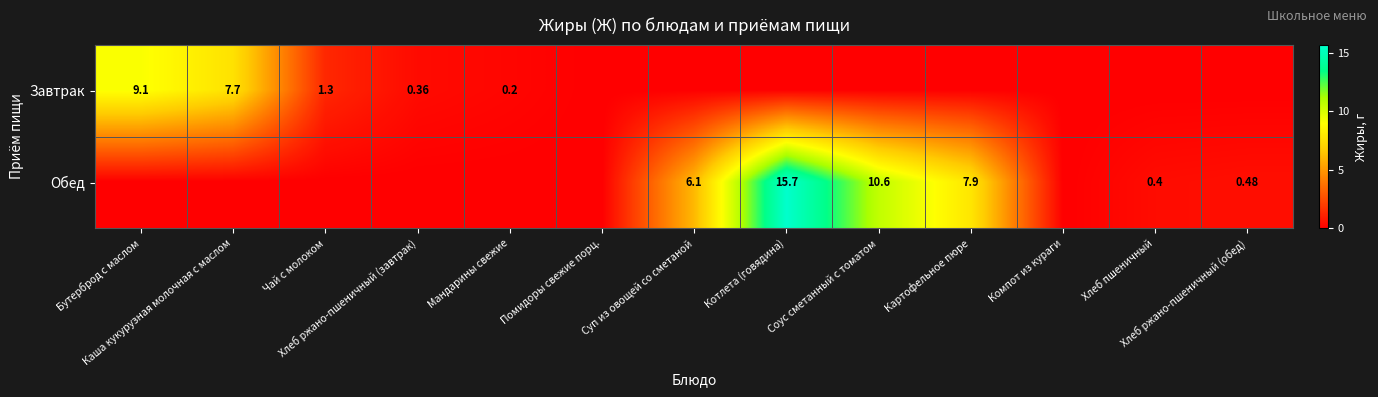

What is the greatest value displayed?

15.7